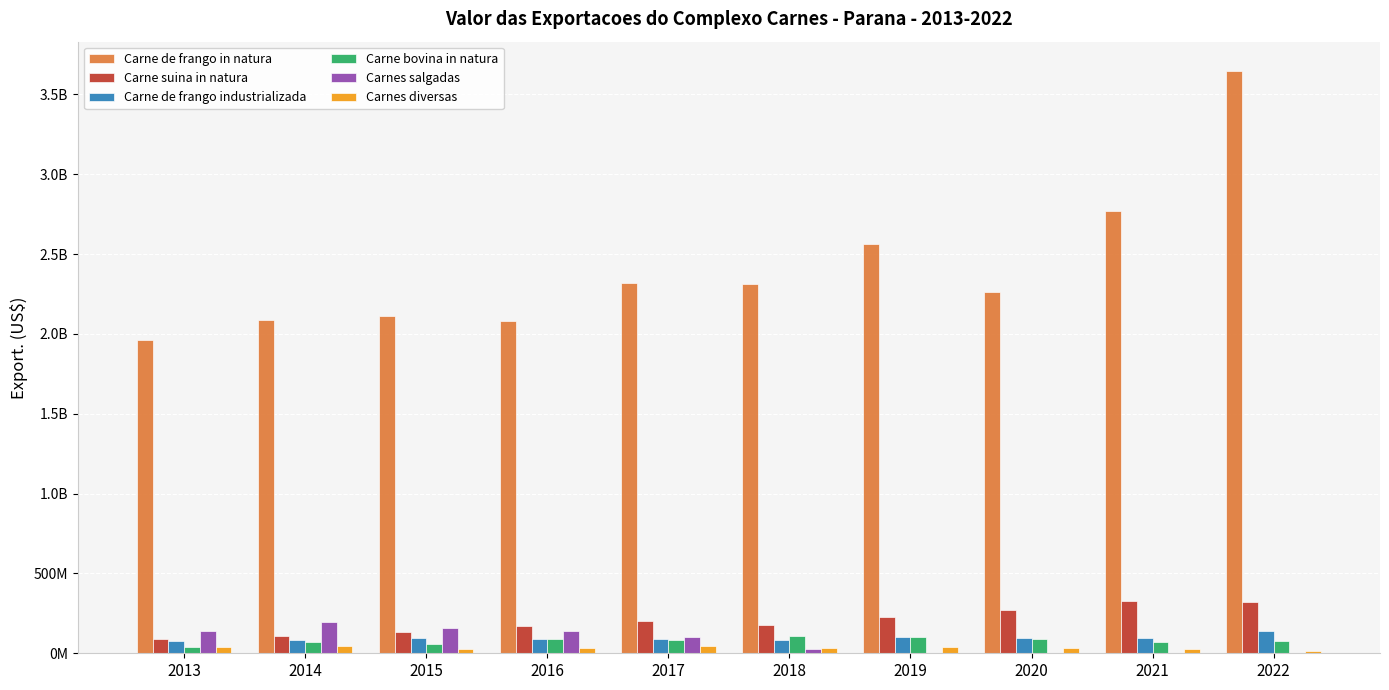

At how many categories does at least one series exceed 3265900746?

1